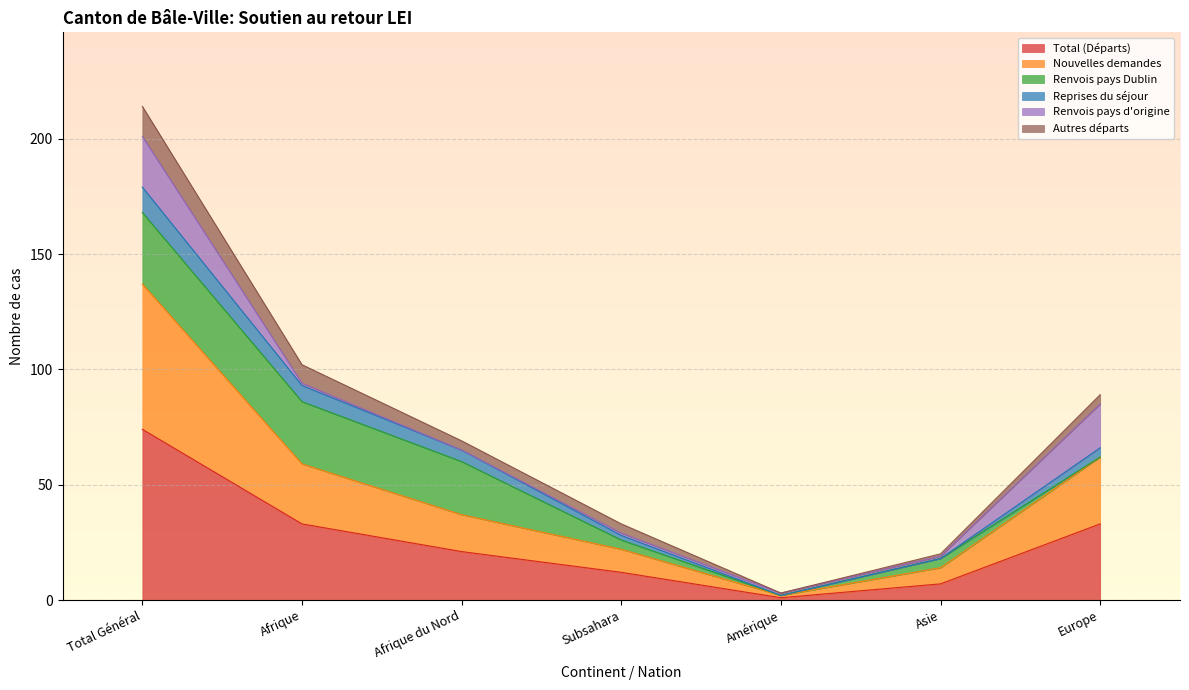

What is the label of the 6th point from the right?

Afrique